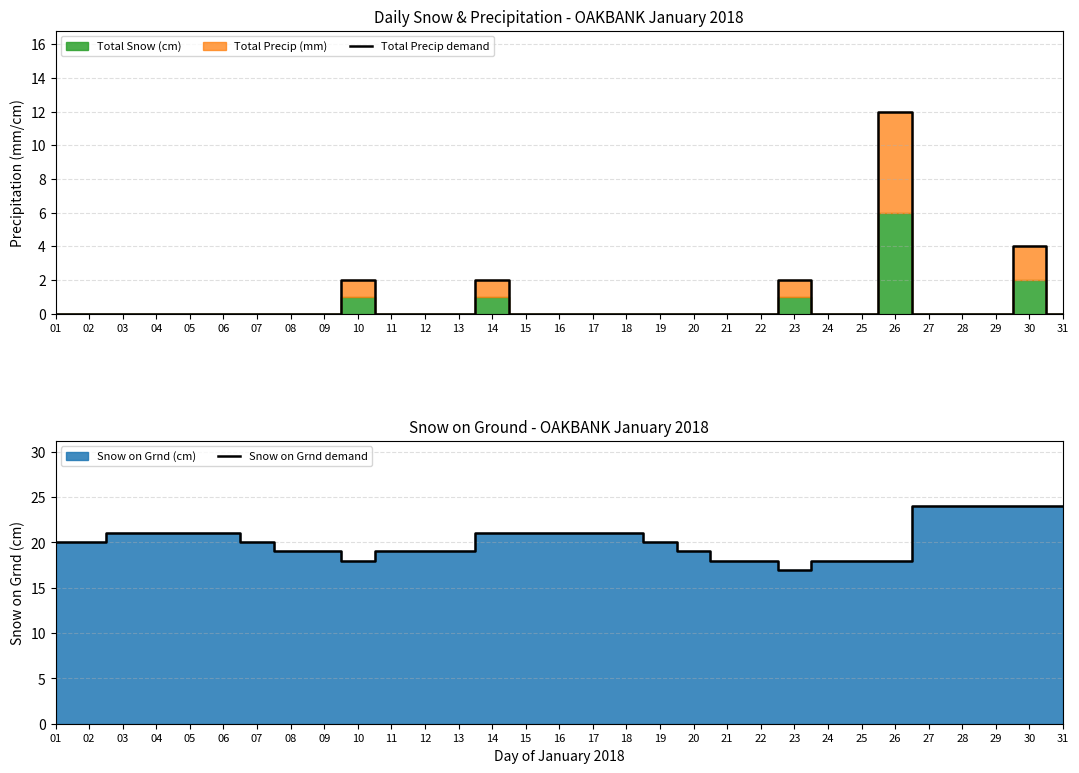

How many lines are shown in the chart?

2